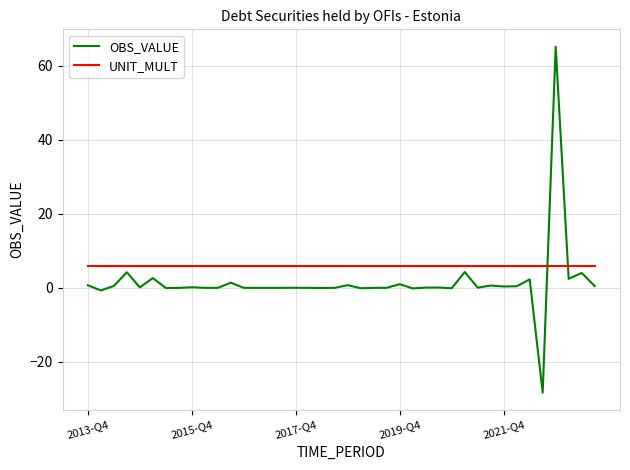

After their last crossing, which series has the higher values: UNIT_MULT or OBS_VALUE?

UNIT_MULT